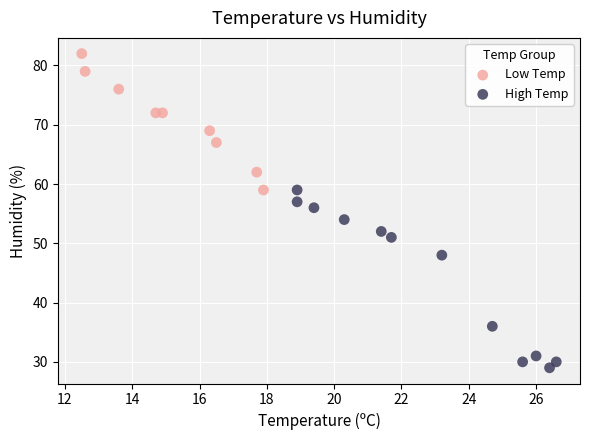

Which series contains the lowest Y value?

High Temp